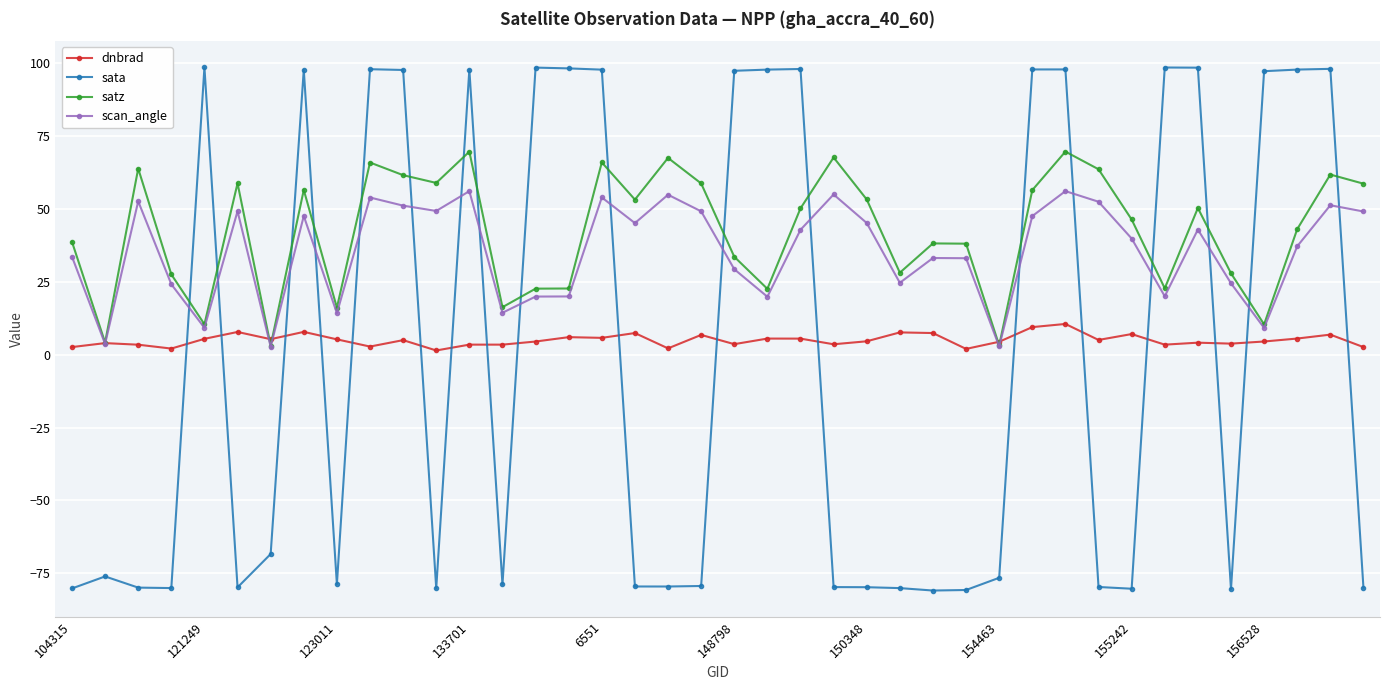

List the series in order of their peak value, highest first.

sata, satz, scan_angle, dnbrad